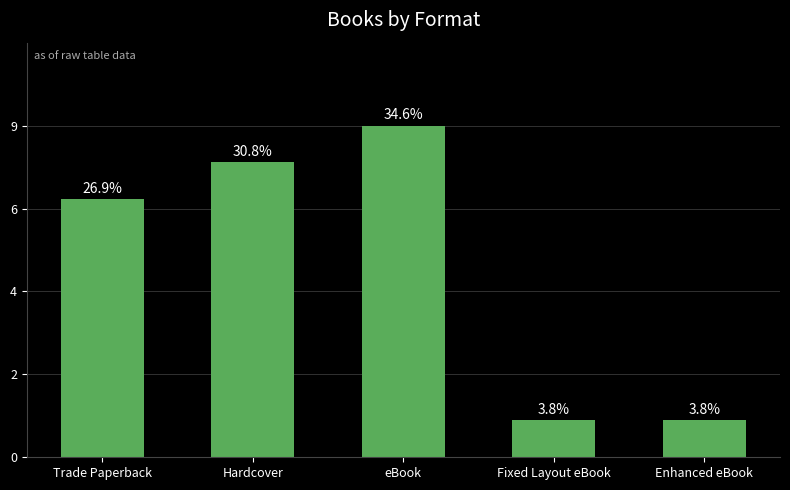

What is the value of the 5th bar from the left?

1